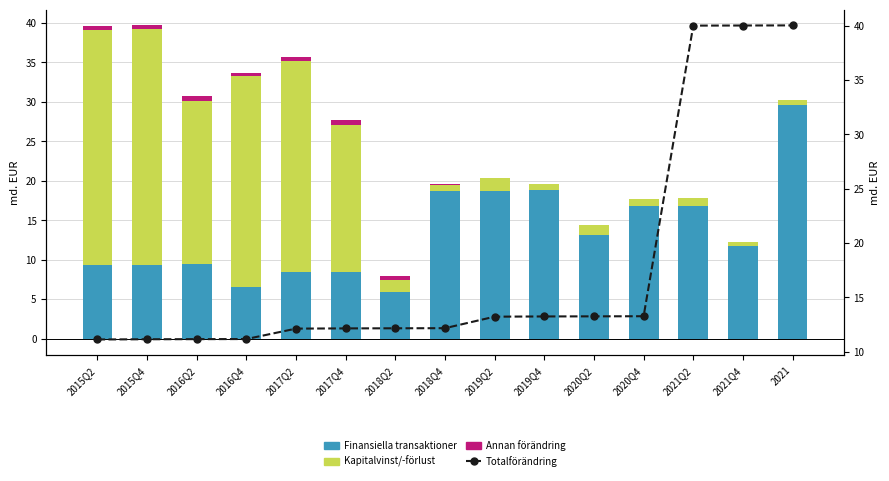

What is the maximum value shown in the chart?

40.0